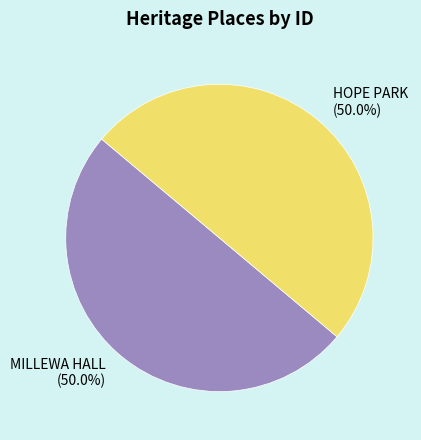

Is it true that MILLEWA HALL is 35% of the pie?

False